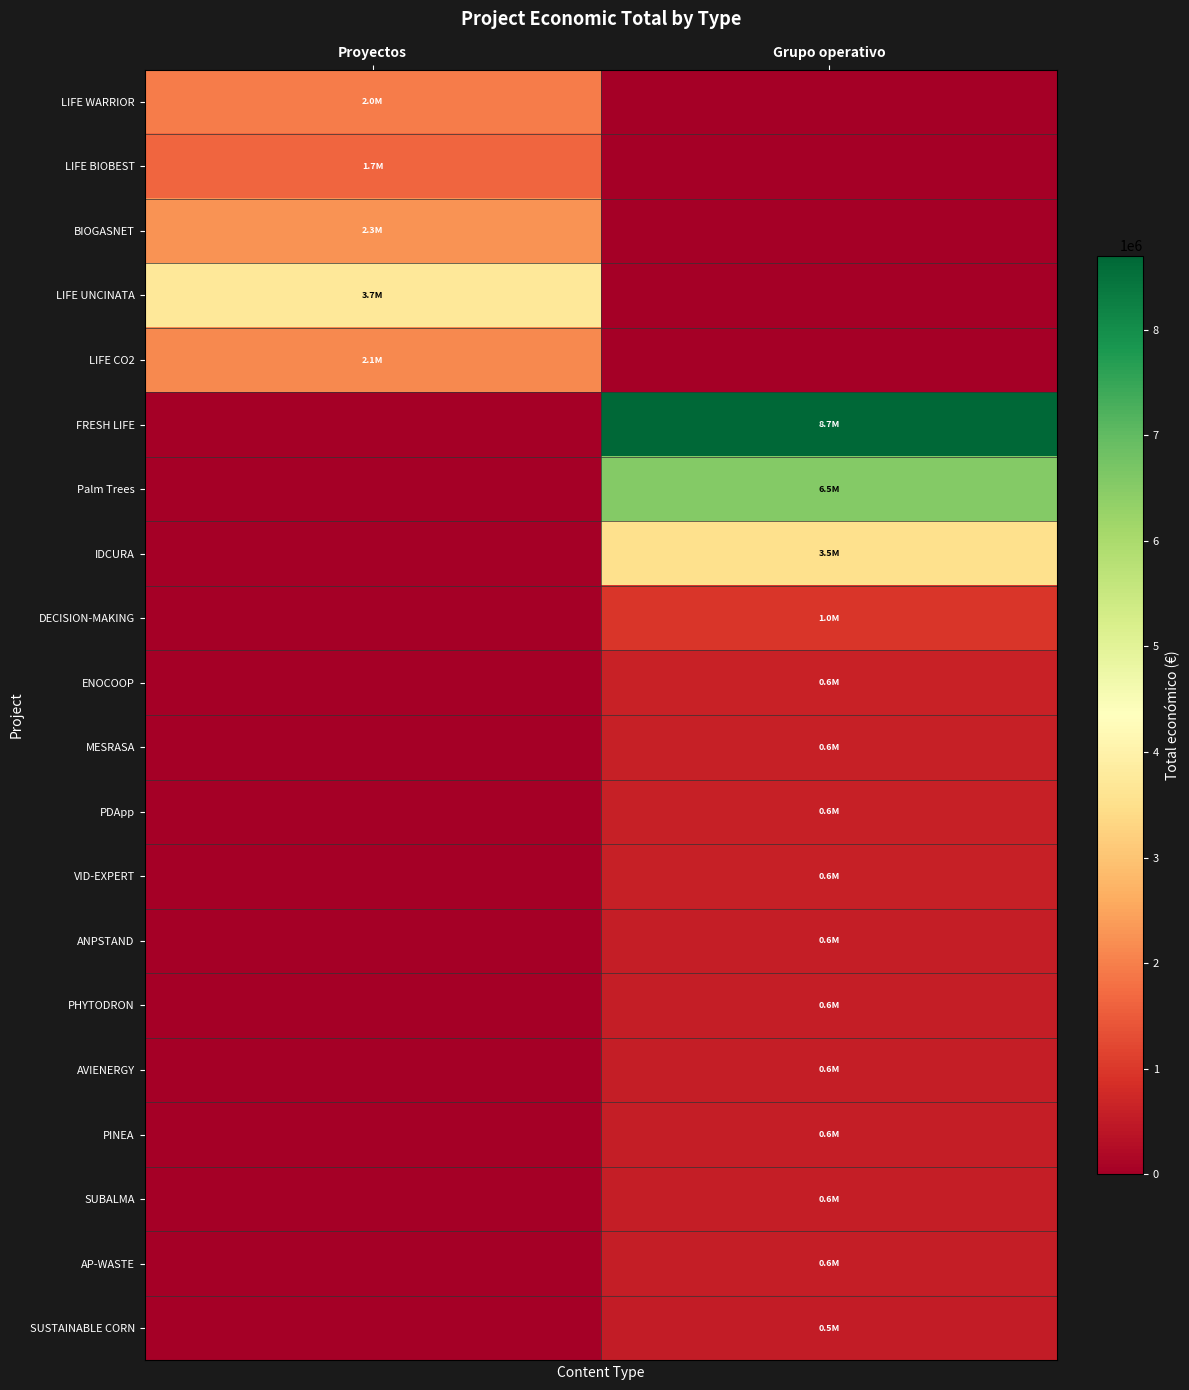

Reading left to right, transcribe all the data shown in this chart.

LIFE WARRIOR: Proyectos=1954580	Grupo operativo=0
LIFE BIOBEST: Proyectos=1664600	Grupo operativo=0
BIOGASNET: Proyectos=2254468	Grupo operativo=0
LIFE UNCINATA: Proyectos=3736434	Grupo operativo=0
LIFE CO2: Proyectos=2138337	Grupo operativo=0
FRESH LIFE: Proyectos=0	Grupo operativo=8701686
Palm Trees: Proyectos=0	Grupo operativo=6543999
IDCURA: Proyectos=0	Grupo operativo=3508005
DECISION-MAKING: Proyectos=0	Grupo operativo=984755
ENOCOOP: Proyectos=0	Grupo operativo=635407
MESRASA: Proyectos=0	Grupo operativo=599986
PDApp: Proyectos=0	Grupo operativo=599480
VID-EXPERT: Proyectos=0	Grupo operativo=599444
ANPSTAND: Proyectos=0	Grupo operativo=575833
PHYTODRON: Proyectos=0	Grupo operativo=567924
AVIENERGY: Proyectos=0	Grupo operativo=565872
PINEA: Proyectos=0	Grupo operativo=565391
SUBALMA: Proyectos=0	Grupo operativo=564758
AP-WASTE: Proyectos=0	Grupo operativo=558011
SUSTAINABLE CORN: Proyectos=0	Grupo operativo=532579